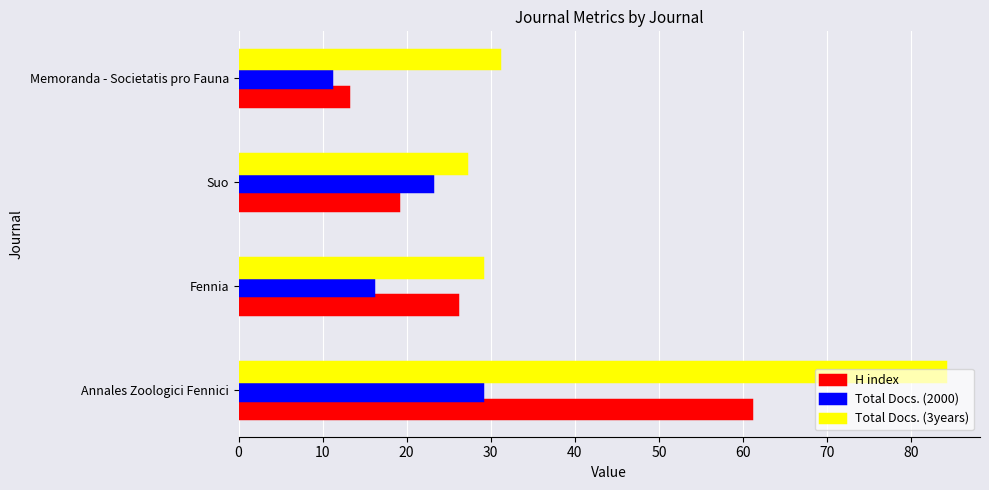

What are all the series names shown in the legend?

H index, Total Docs. (2000), Total Docs. (3years)